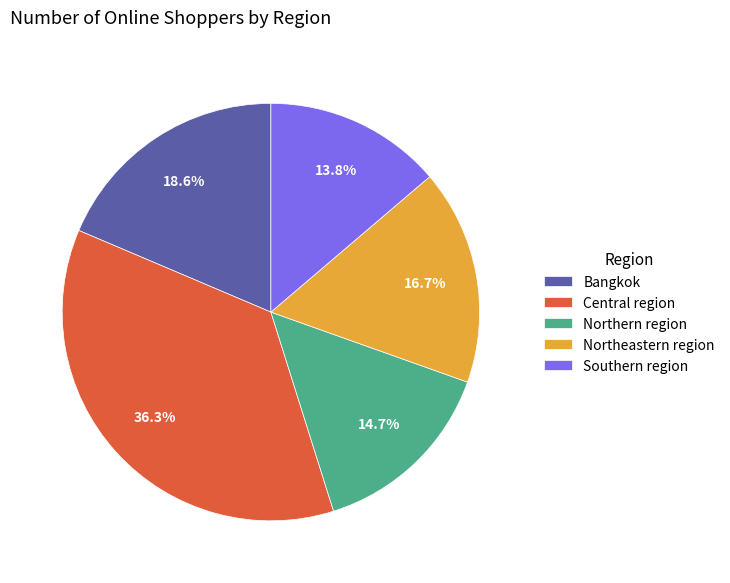

Which category has the smallest portion of the pie?

Southern region